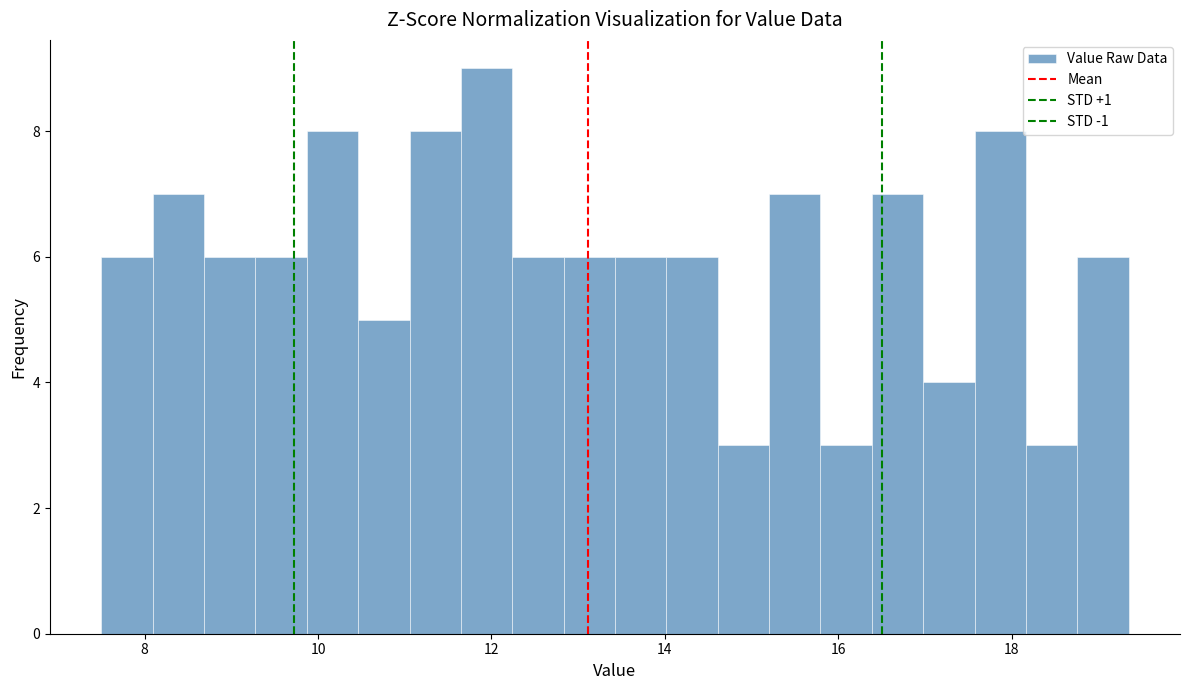

Around what value on the x-axis is the tallest bar? Give the approximate position of its centre, as read against the axis.

12.0